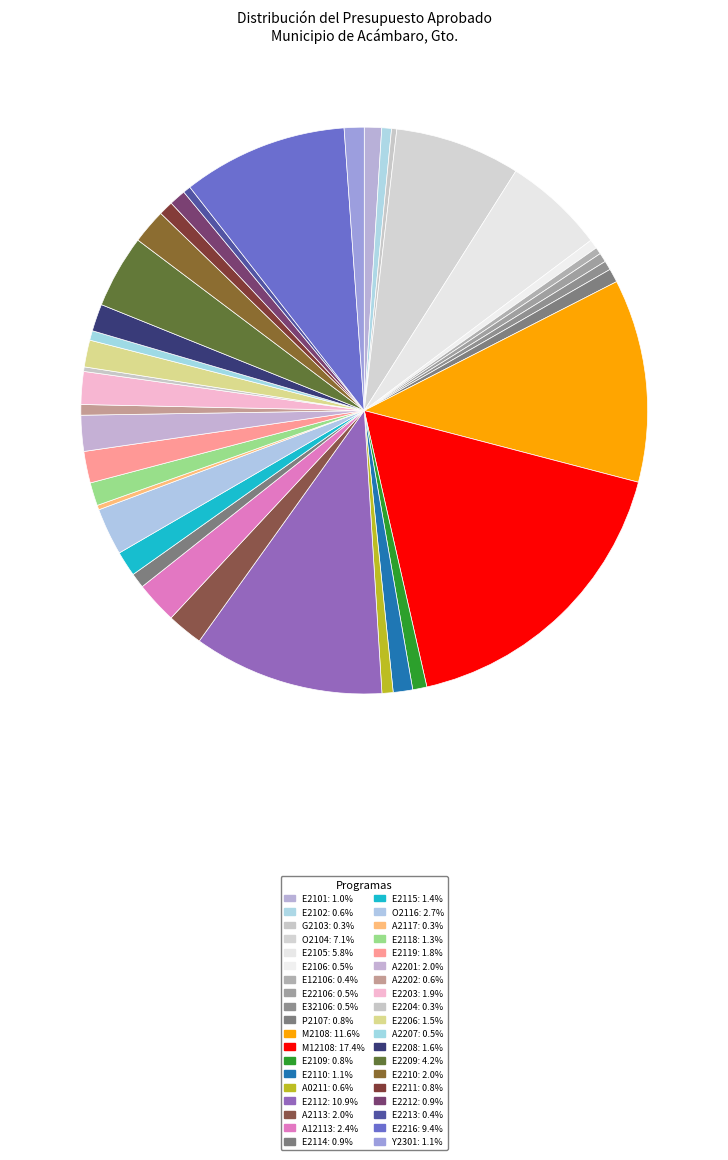

Rank the categories by value from lowest to highest.

E2204, A2117, G2103, E12106, E2213, E32106, E2106, E22106, A2207, E2102, A2202, A0211, P2107, E2109, E2211, E2114, E2212, E2101, E2110, Y2301, E2118, E2115, E2206, E2208, E2119, E2203, E2210, A2201, A2113, A12113, O2116, E2209, E2105, O2104, E2216, E2112, M2108, M12108